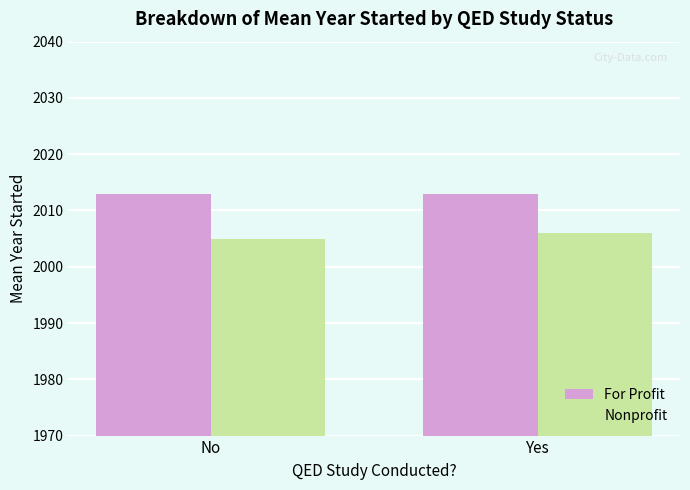

Reading left to right, transcribe all the data shown in this chart.

For Profit: No=2013	Yes=2013
Nonprofit: No=2005	Yes=2006